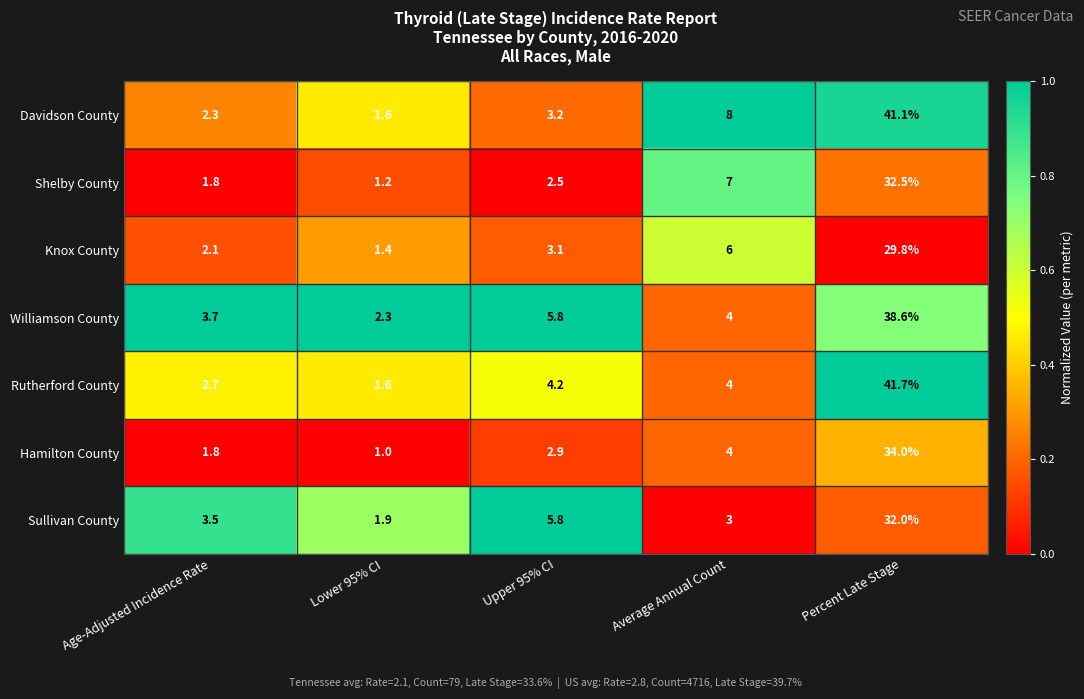

At which label does Shelby County first exceed 2?

Upper 95% CI